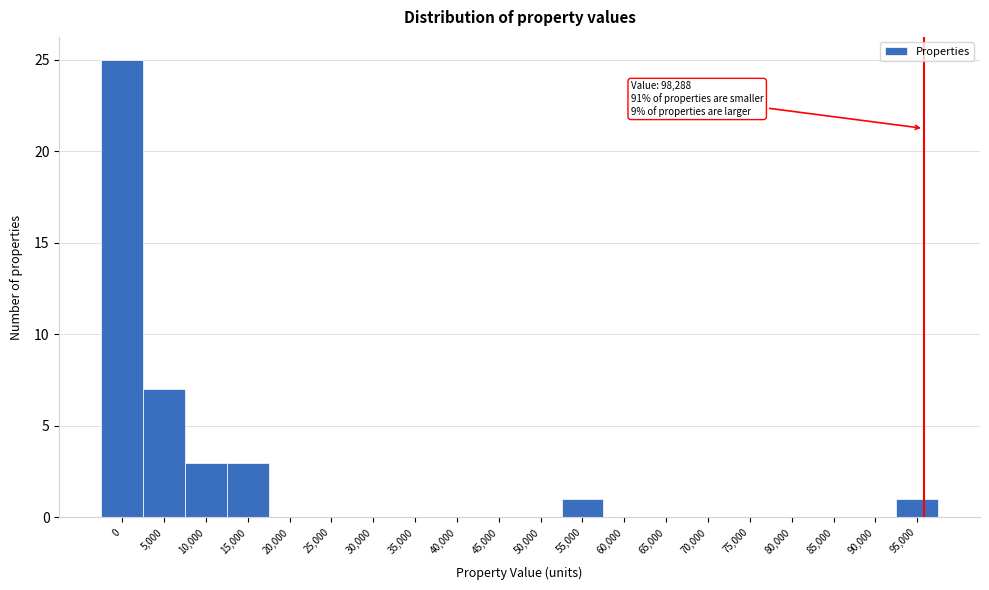

Reading left to right, list all the values displayed in this chart.

0=25	5,000=7	10,000=3	15,000=3	20,000=0	25,000=0	30,000=0	35,000=0	40,000=0	45,000=0	50,000=0	55,000=1	60,000=0	65,000=0	70,000=0	75,000=0	80,000=0	85,000=0	90,000=0	95,000=1